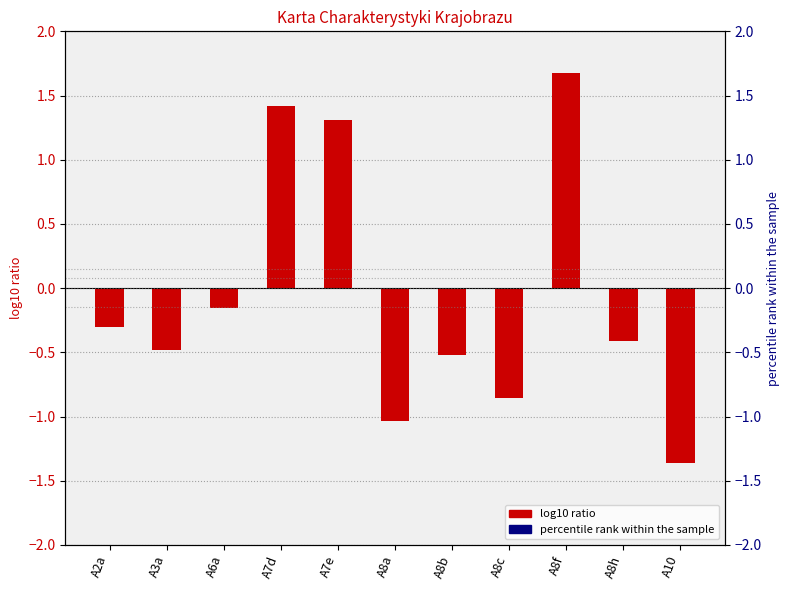

Is it true that the value at A8h is -0.7?

False